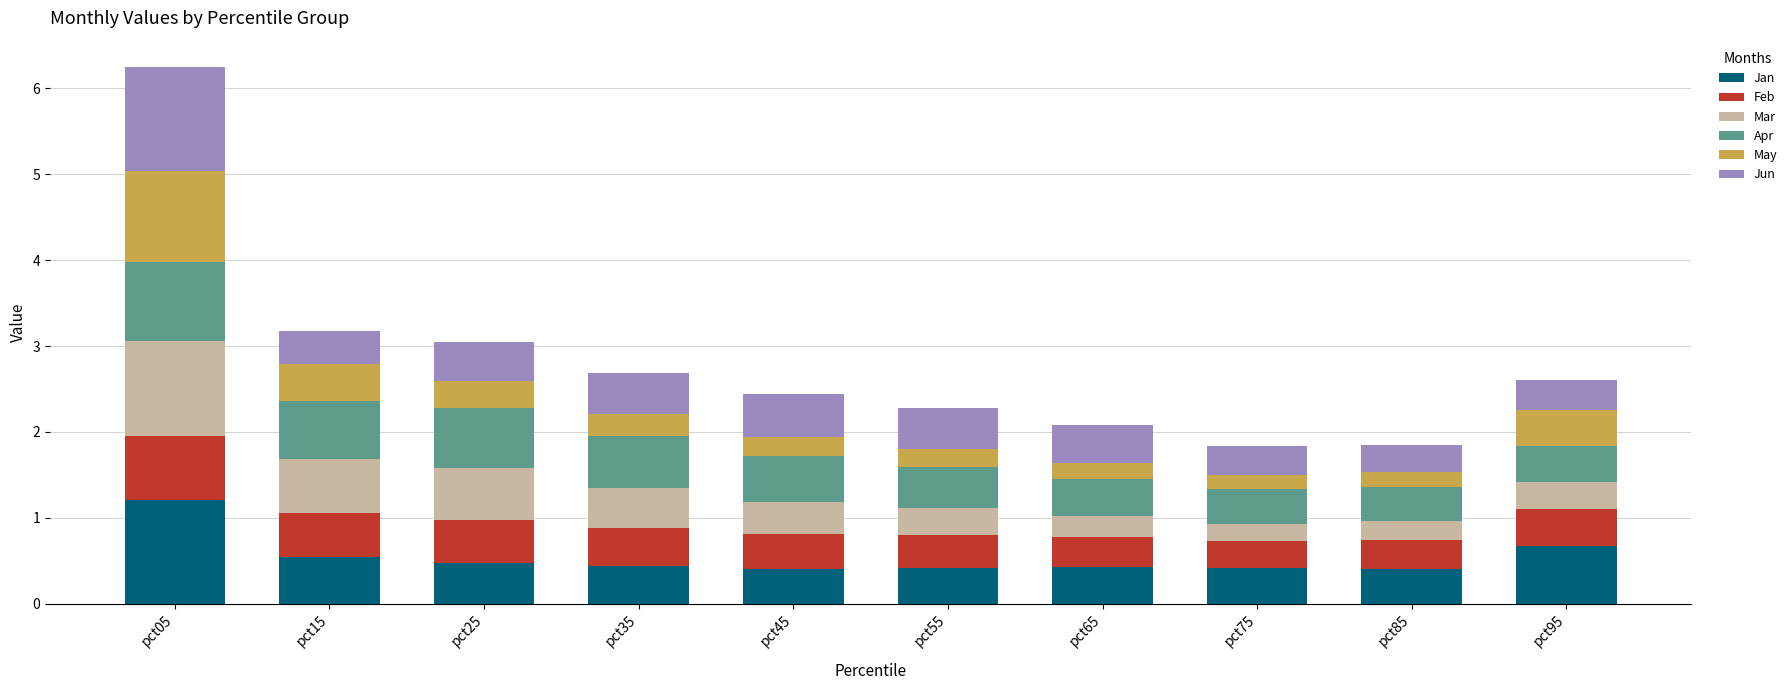

How many bars are there in total?

10